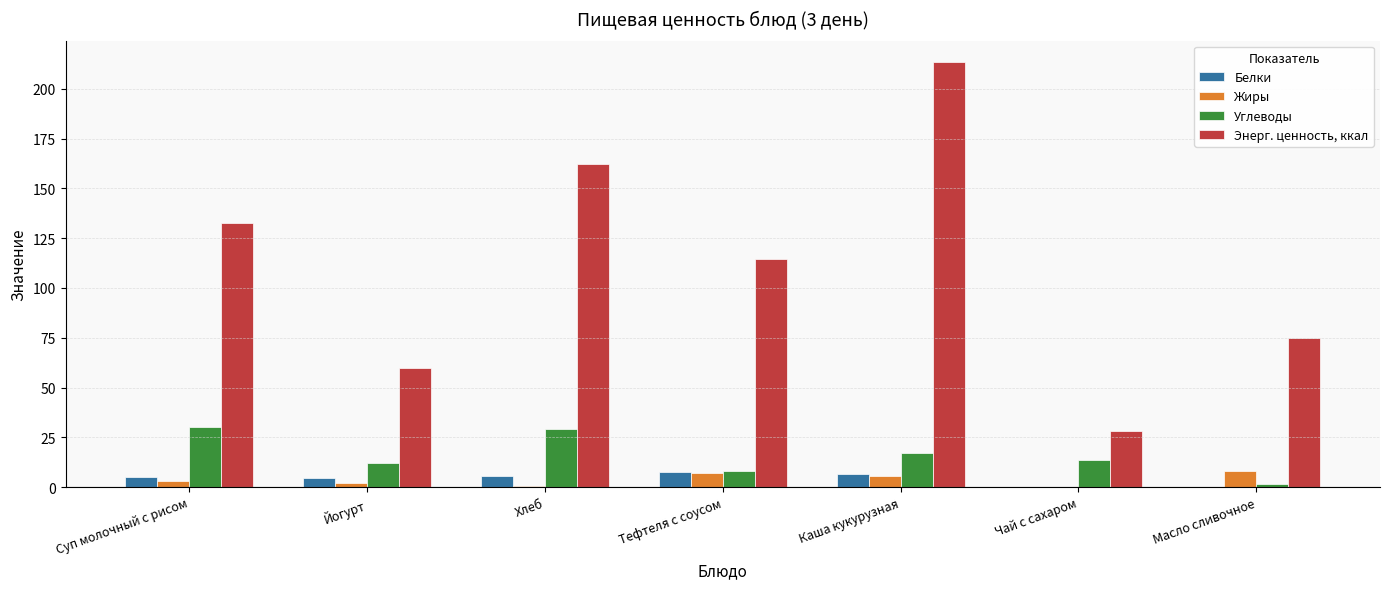

At which category is the sum across all series the highest?

Каша кукурузная